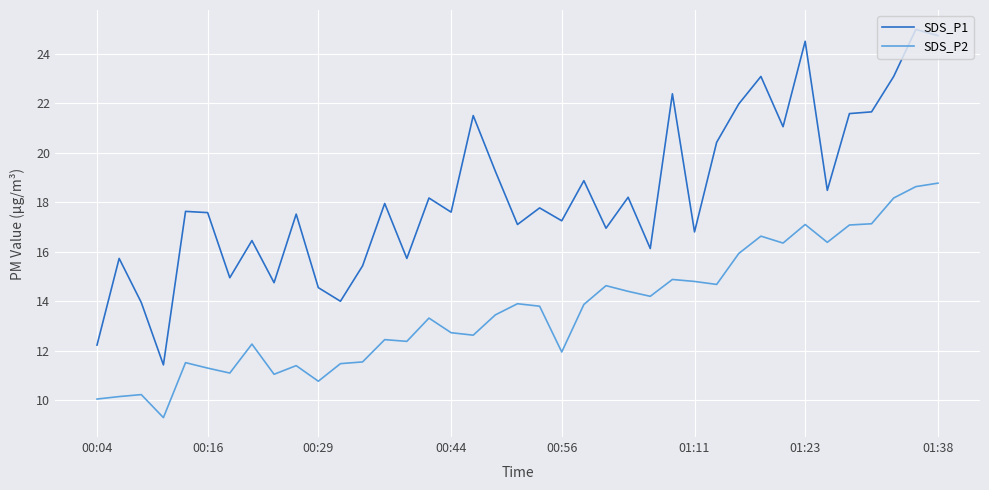

True or false: SDS_P1 has more than 2 points higher than both neighbors.

True